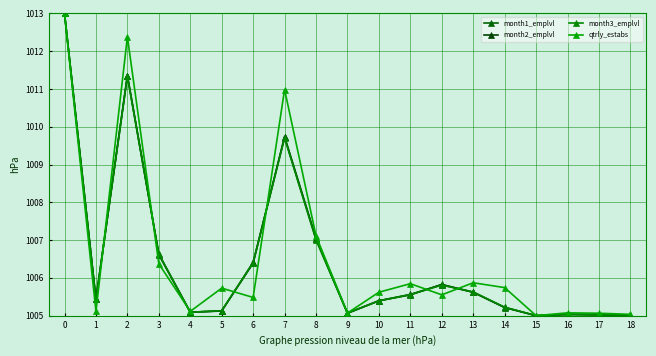

The value of month2_emplvl at 17 is 1005.0. True or false?

True